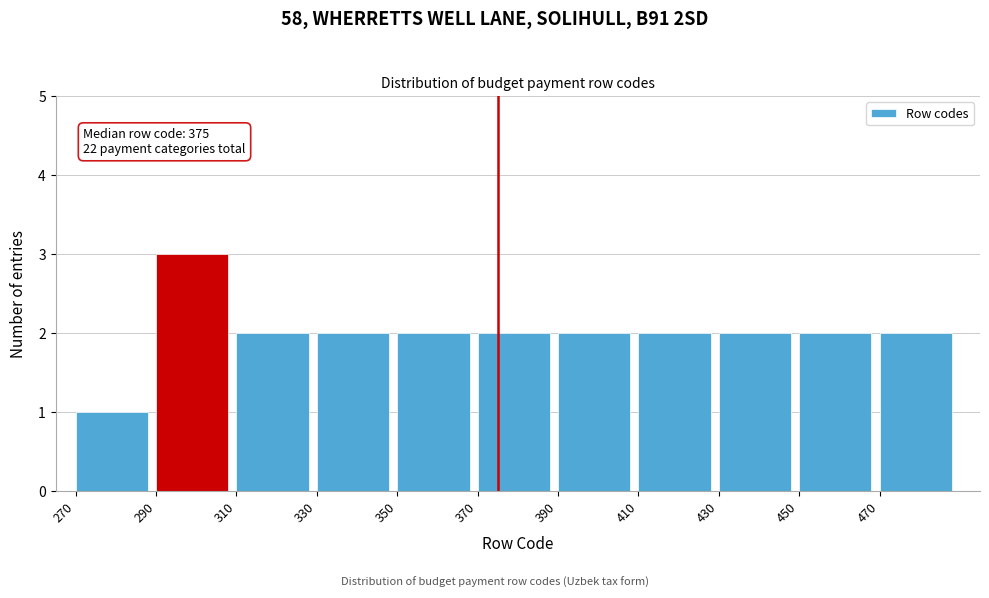

Over which range of the x-axis is the bar tallest?

290 to 310